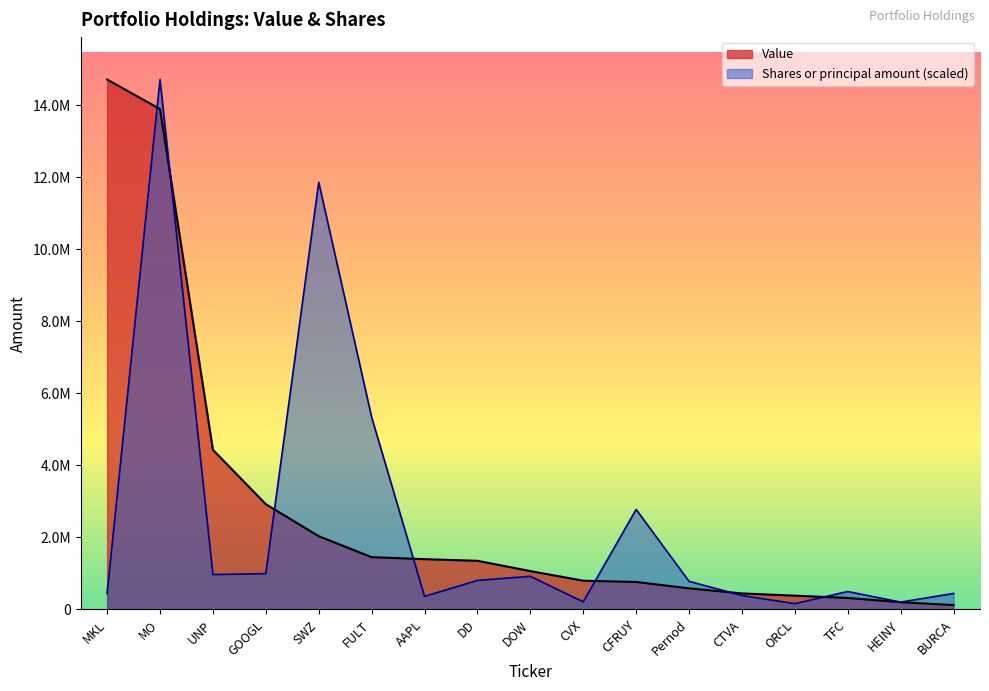

Which has a higher value, ORCL or DD?

DD